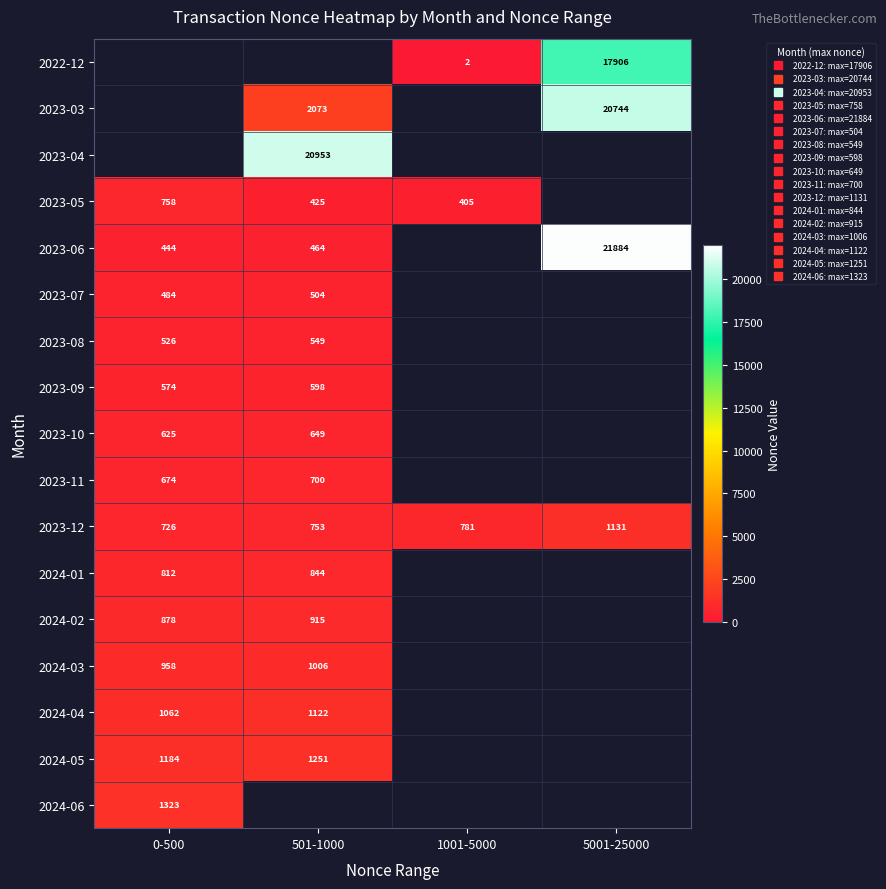

Between 0-500 and 1001-5000, which series saw the biggest shift?

2023-05